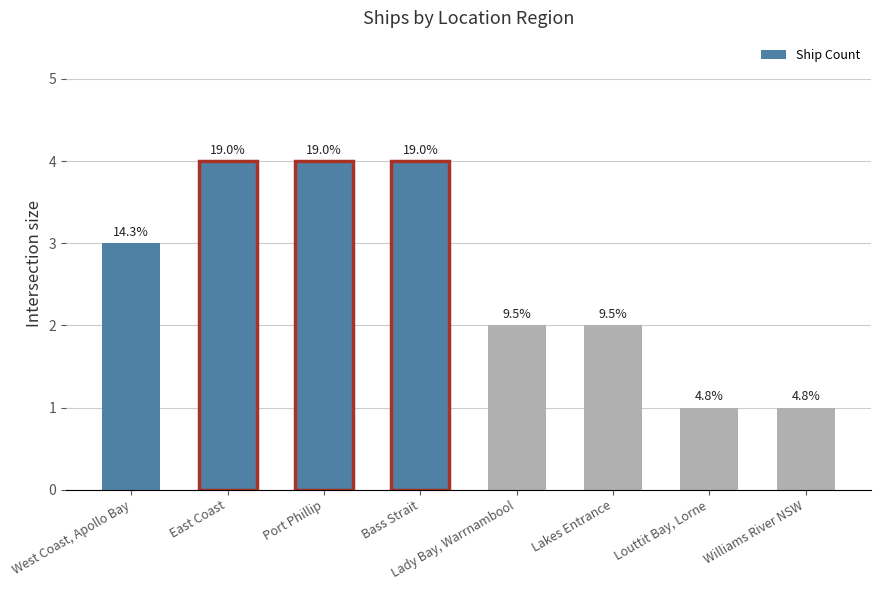

Does the chart contain any negative values?

No